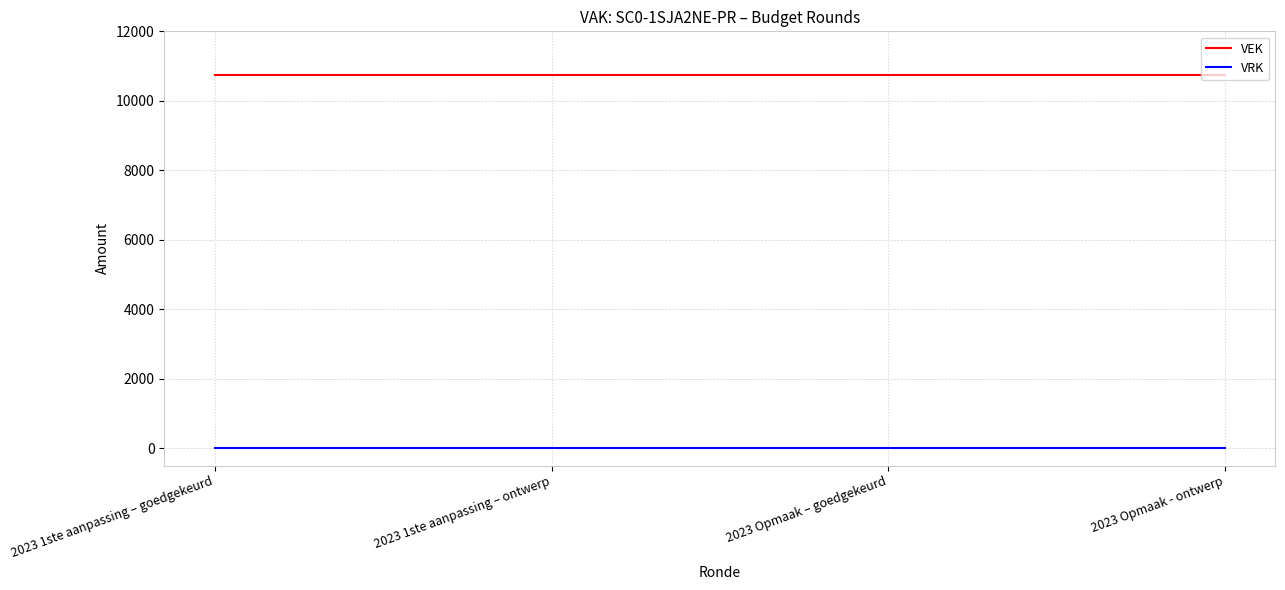

What is the total value across all series at 2023 Opmaak – goedgekeurd?

10750